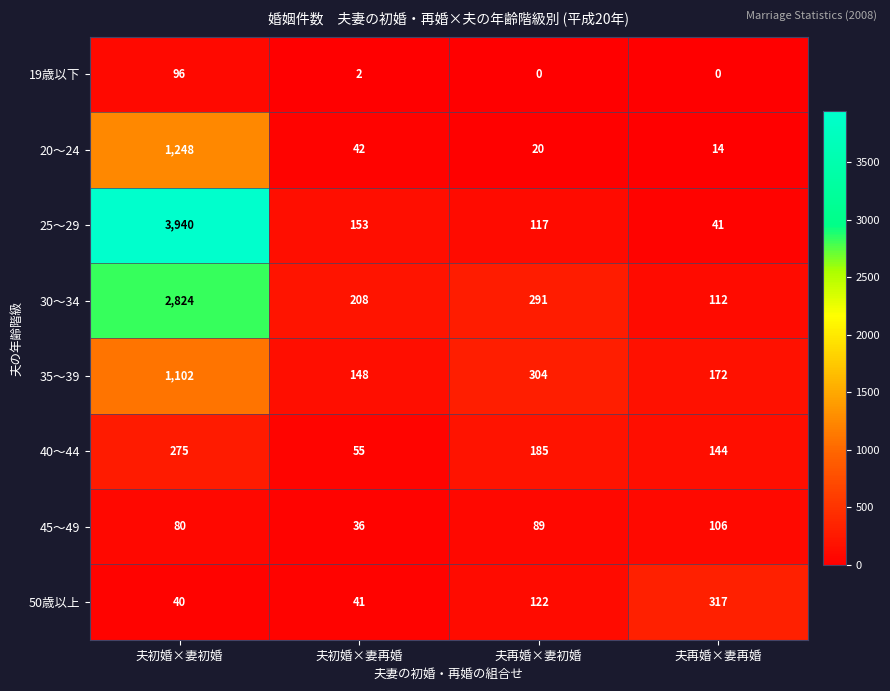

Rank the categories by 45～49 value from lowest to highest.

夫初婚×妻再婚, 夫初婚×妻初婚, 夫再婚×妻初婚, 夫再婚×妻再婚